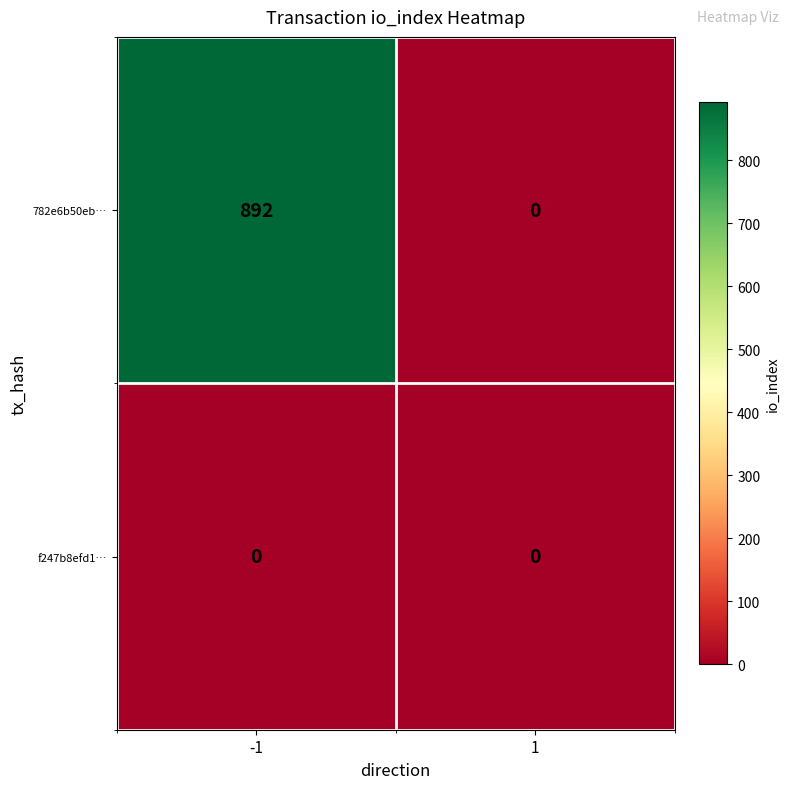

Is it true that f247b8efd1… equals 0 at 1?

True